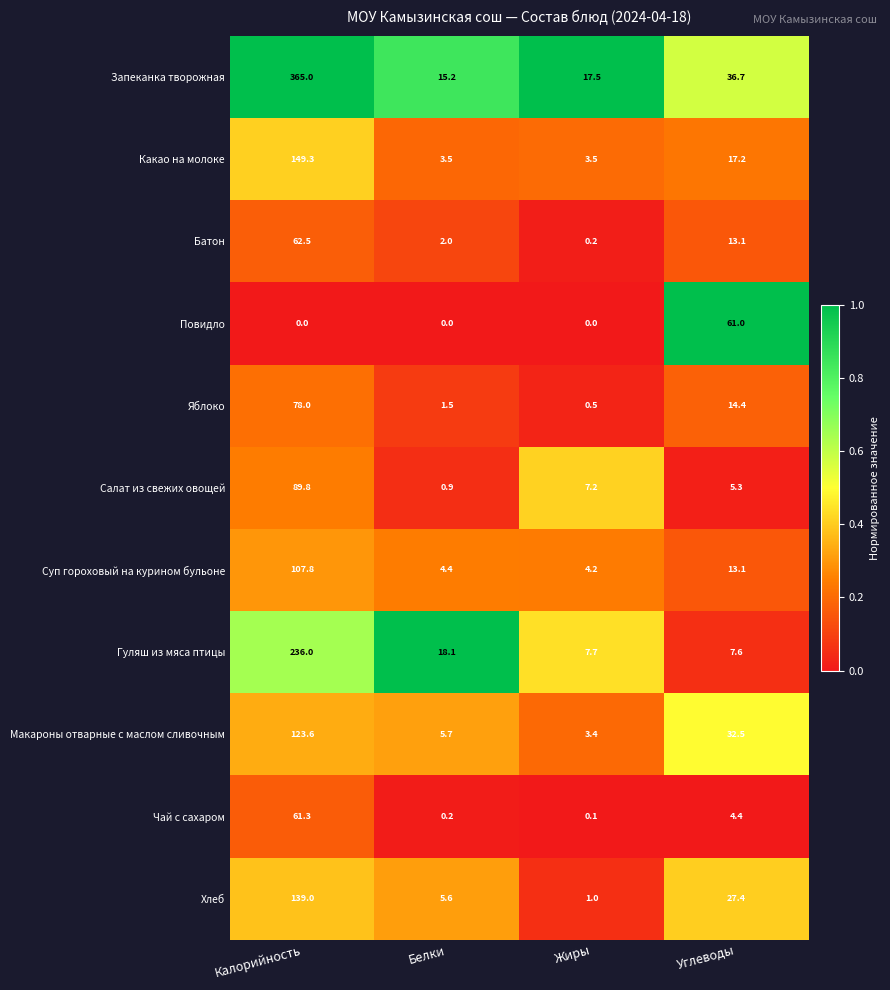

Is it true that Суп гороховый на курином бульоне equals 4.4 at Белки?

True